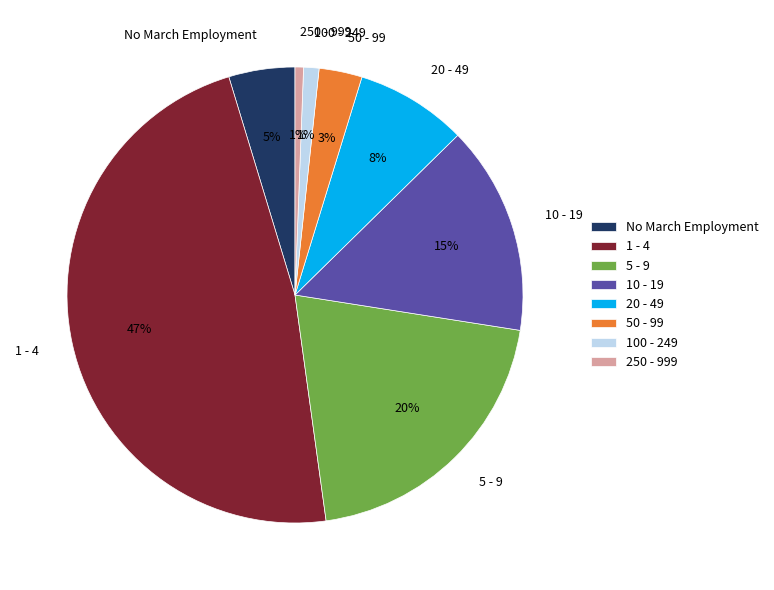

Is the sum of 10 - 19 and No March Employment greater than half?

No